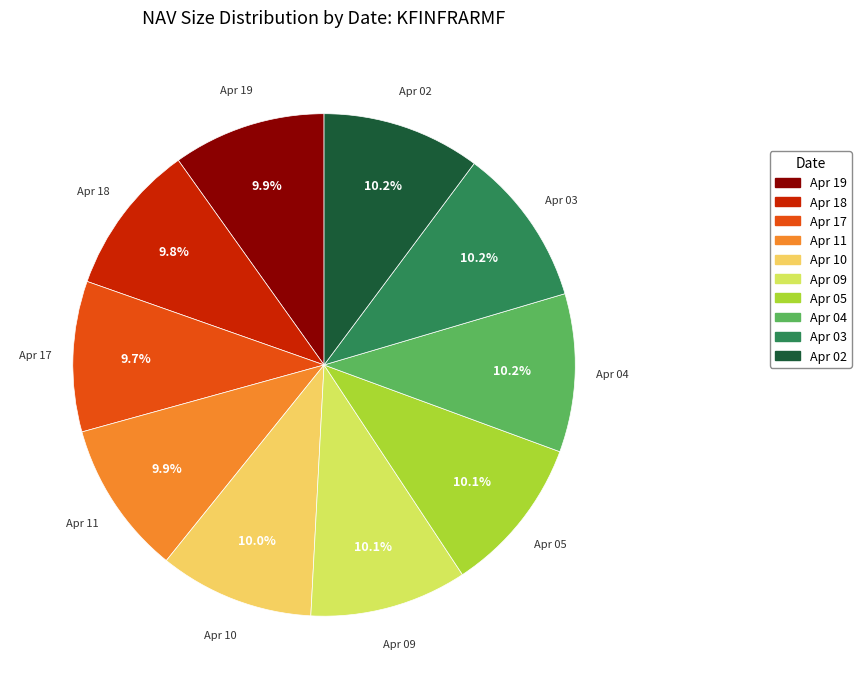

Does any single category account for the majority?

No